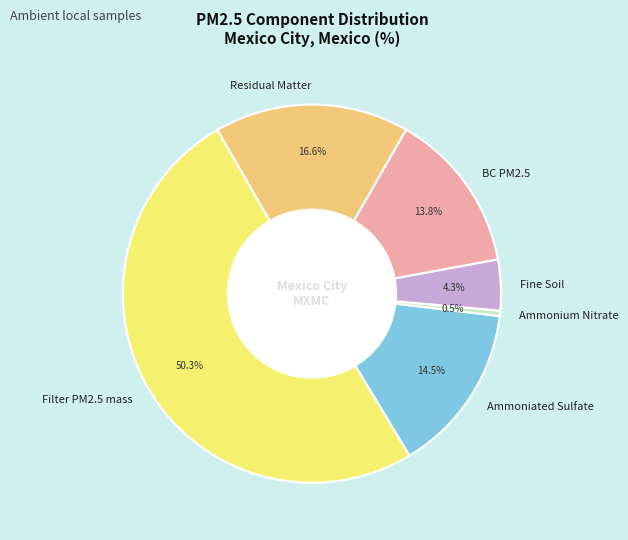

Which slice is the smallest?

Ammonium Nitrate